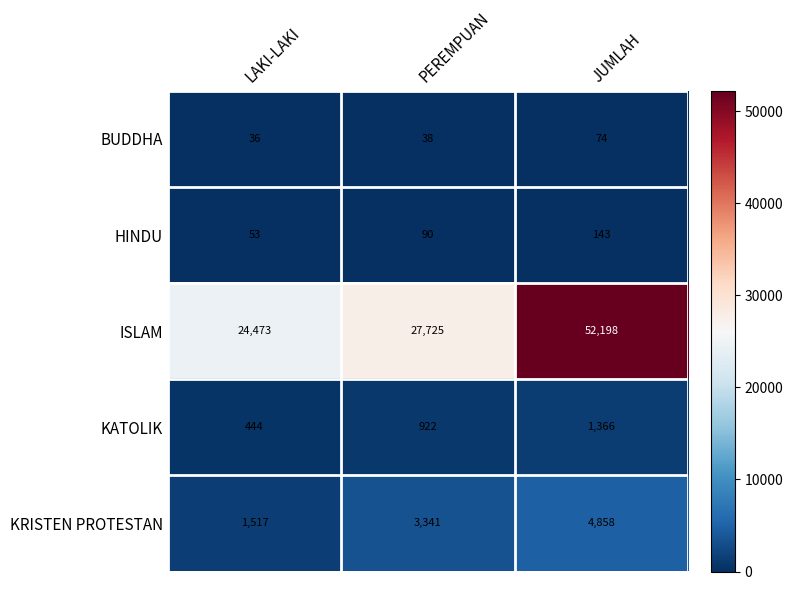

Which category has the lowest value in the HINDU series?

LAKI-LAKI